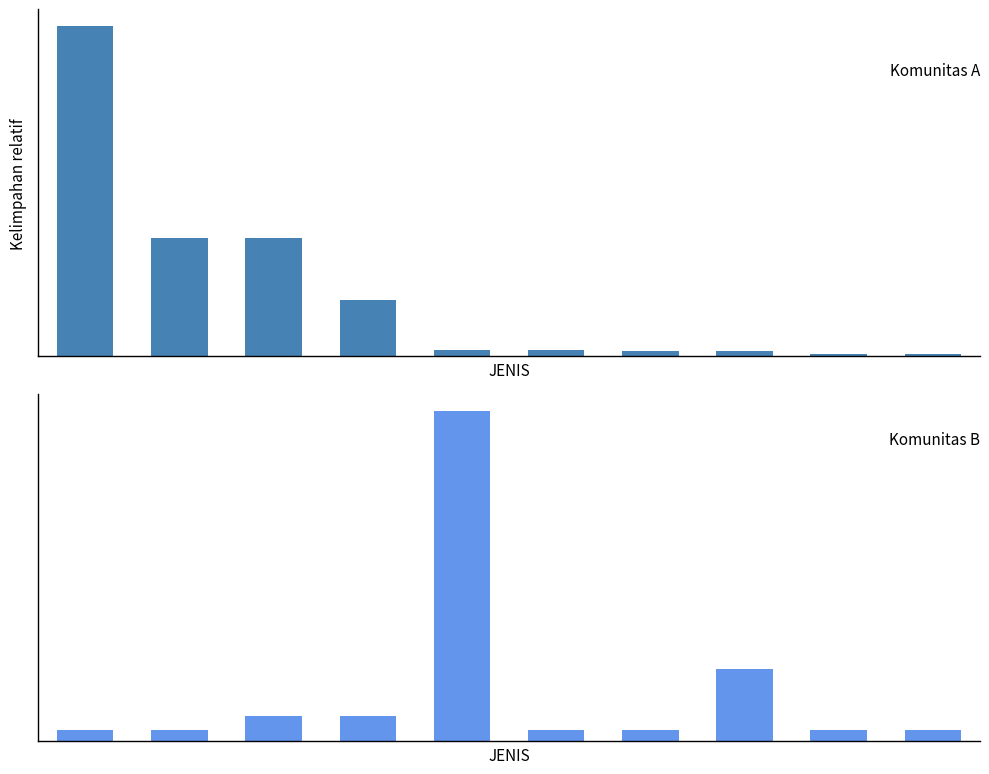

List the series in order of their overall mean, highest first.

Komunitas A, Komunitas B